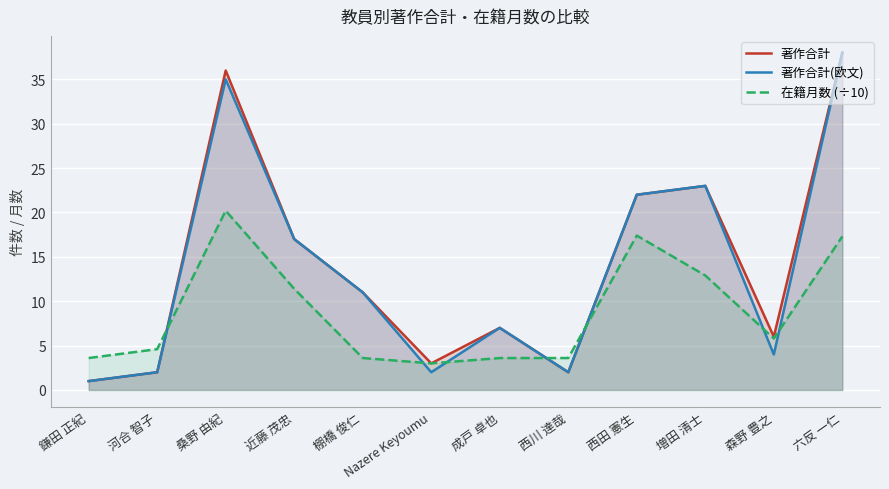

What is the difference between the second highest and second lowest values in the 著作合計(欧文) series?

33.0